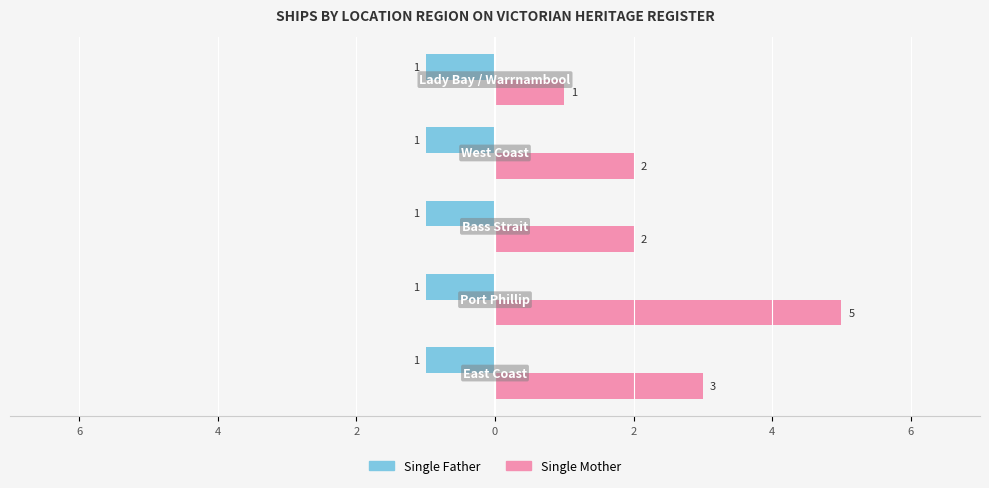

What are all the series names shown in the legend?

Single Father, Single Mother